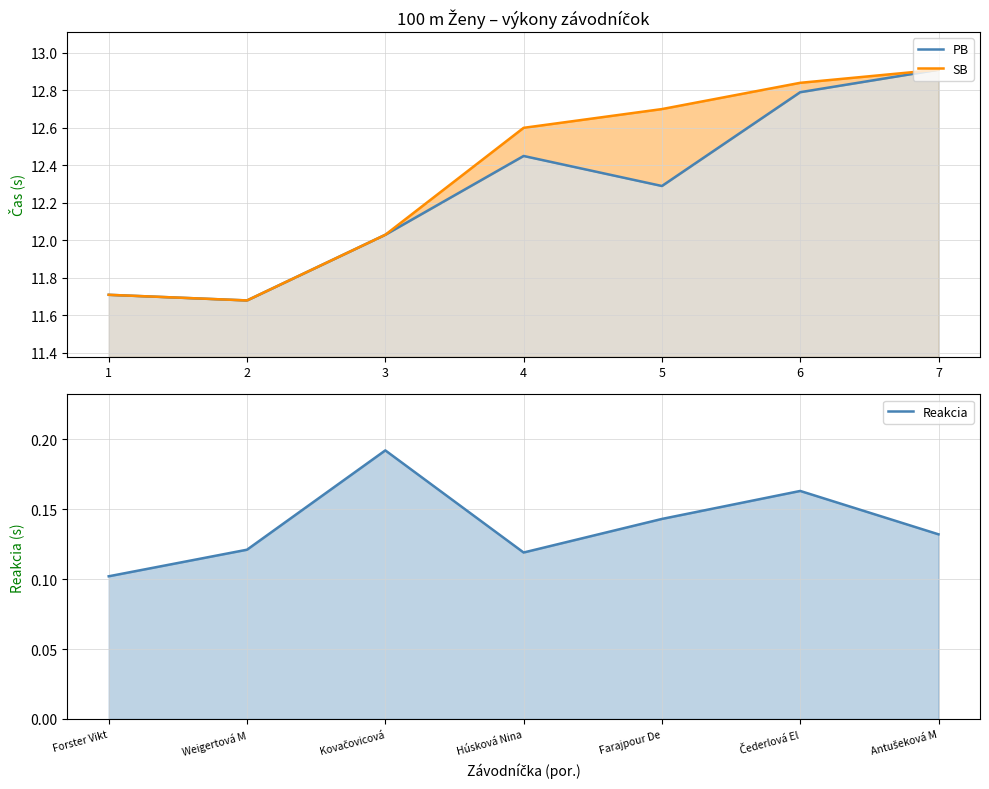

Is it true that Reakcia equals 0.1 at Čederlová El?

False